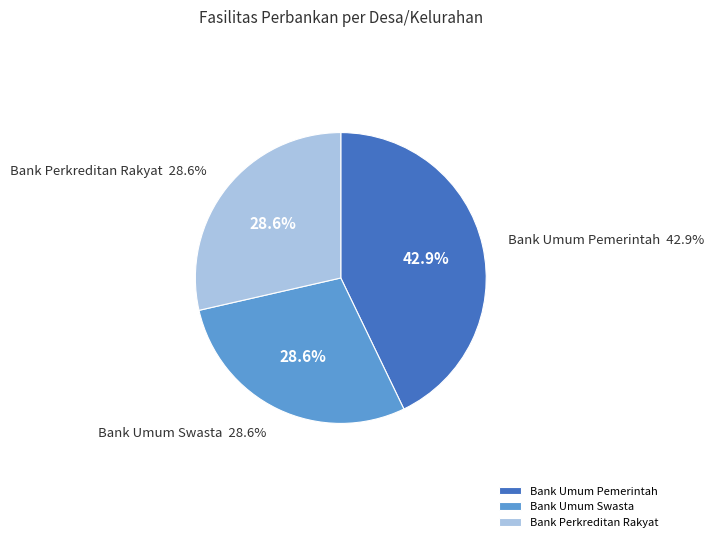

Count the number of slices in the pie.

3